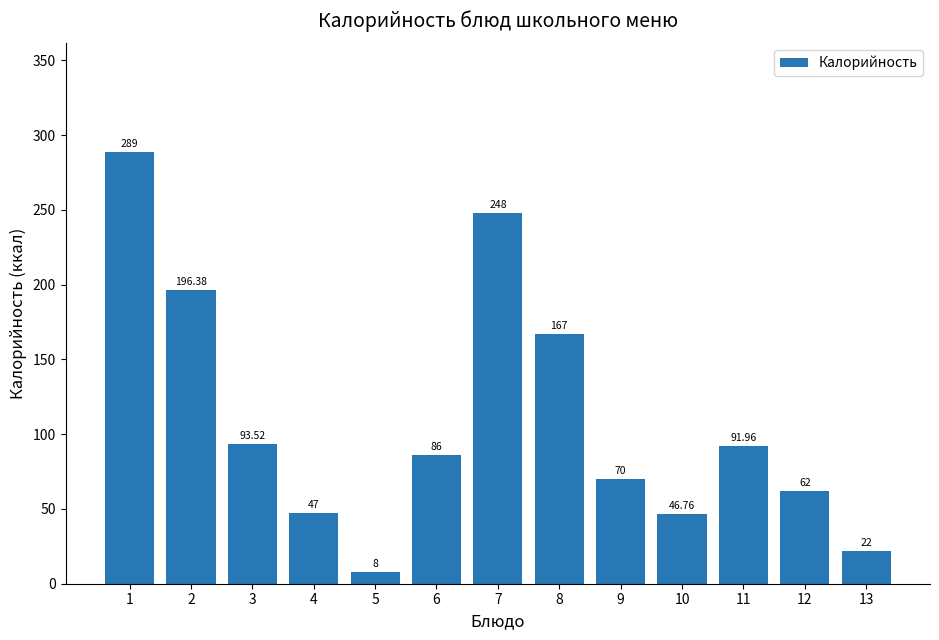

Where does the data first go above 86?

1